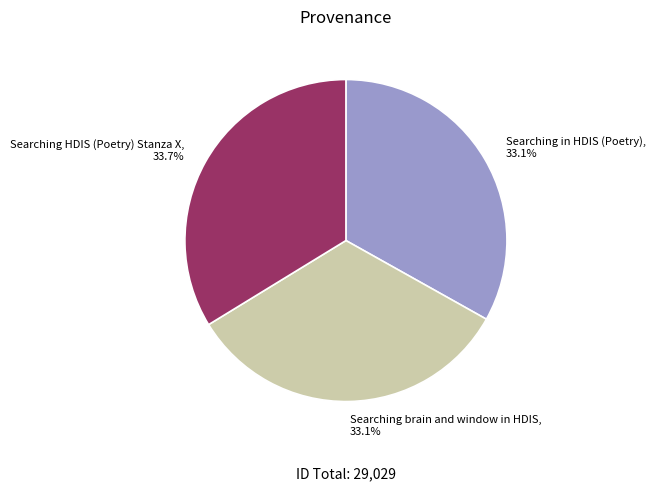

The Searching in HDIS (Poetry) slice represents 27% of the pie. True or false?

False